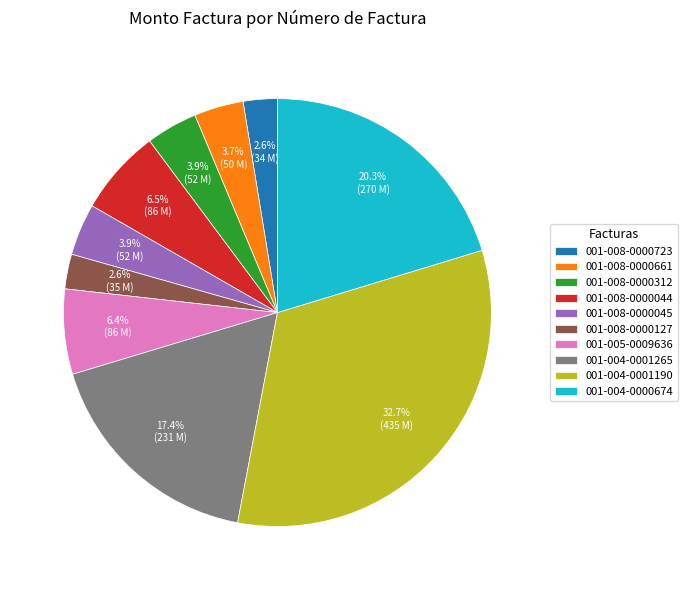

Which category has the biggest portion of the pie?

001-004-0001190